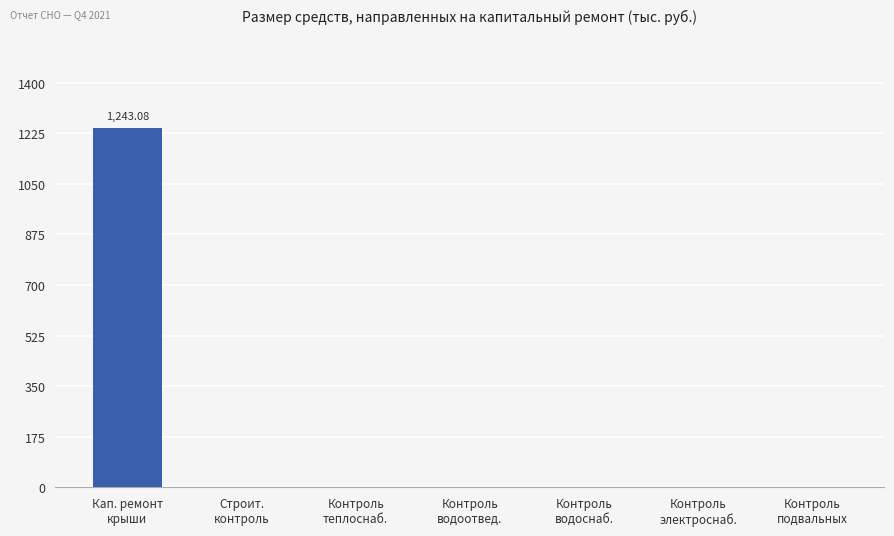

Which category has the highest value across all series?

Кап. ремонт
крыши